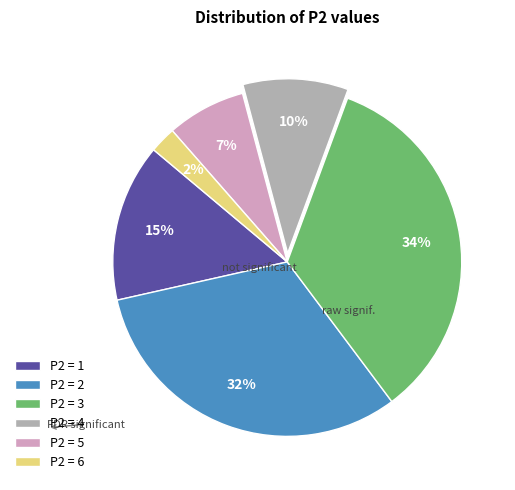

What is the largest slice in the pie chart?

P2 = 3